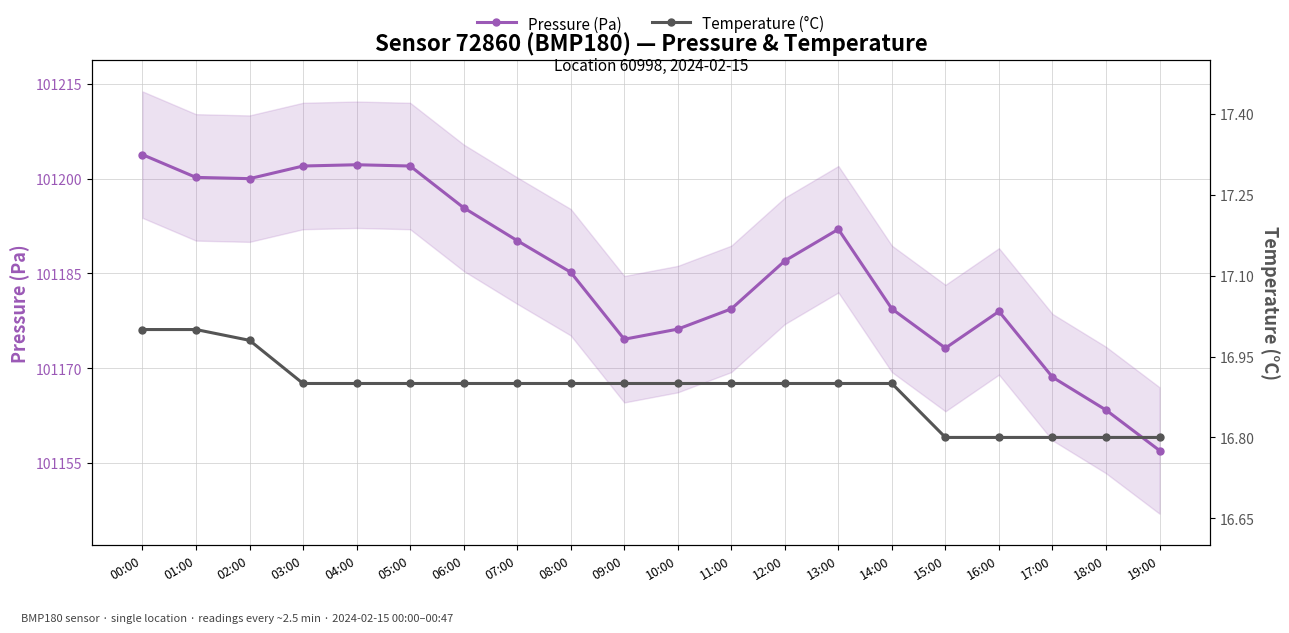

Does the chart have visible grid lines?

Yes